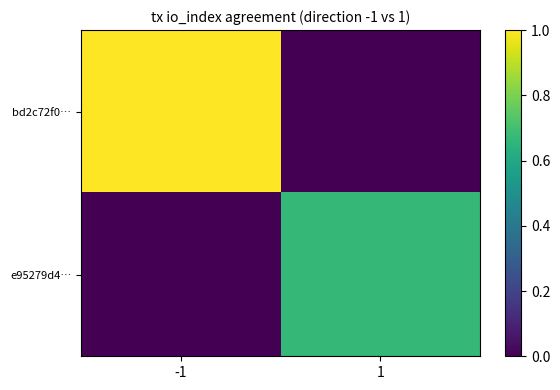

Reading left to right, extract all data points from this chart.

bd2c72f0…: -1=1.0	1=0.0
e95279d4…: -1=0.0	1=0.7